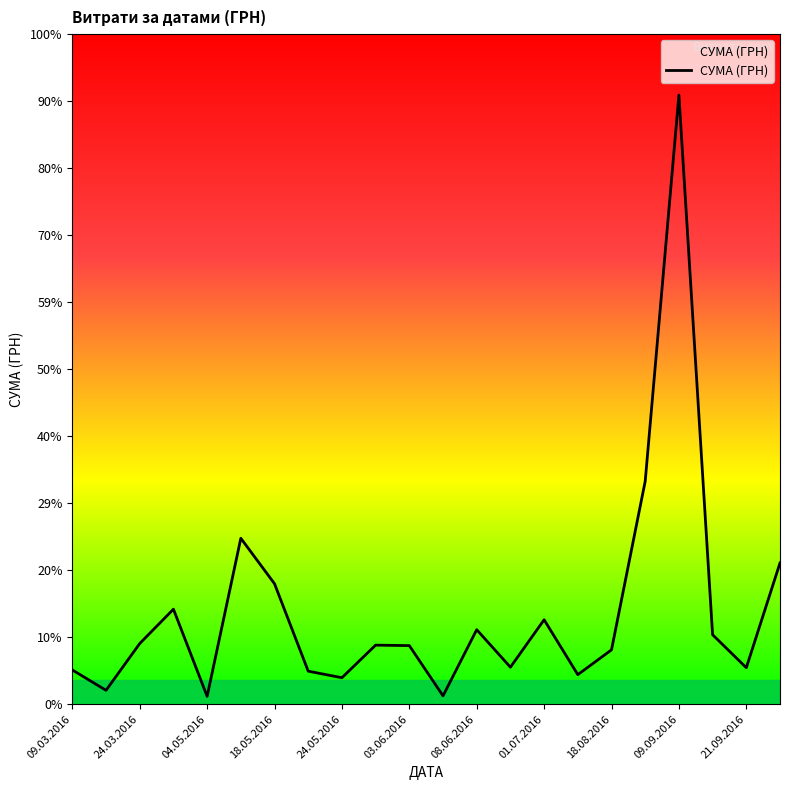

What is the greatest value displayed?

33594.0